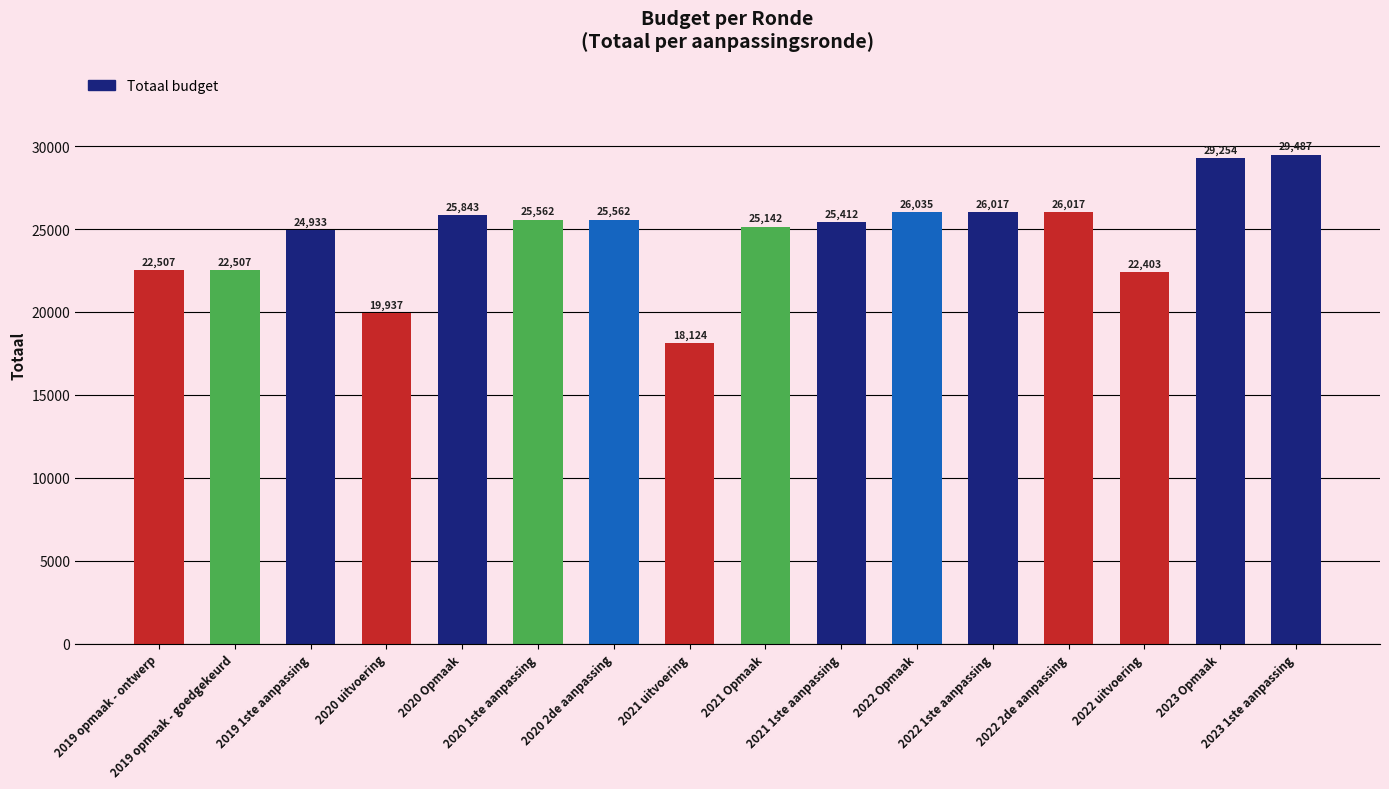

What is the smallest value displayed?

18124